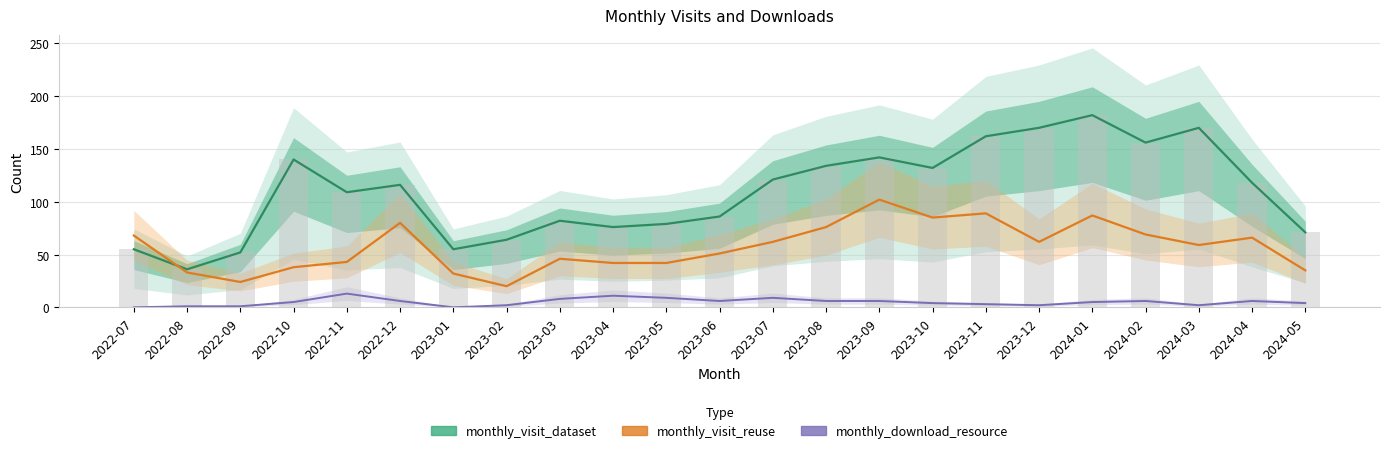

At how many categories does at least one series exceed 38?

22